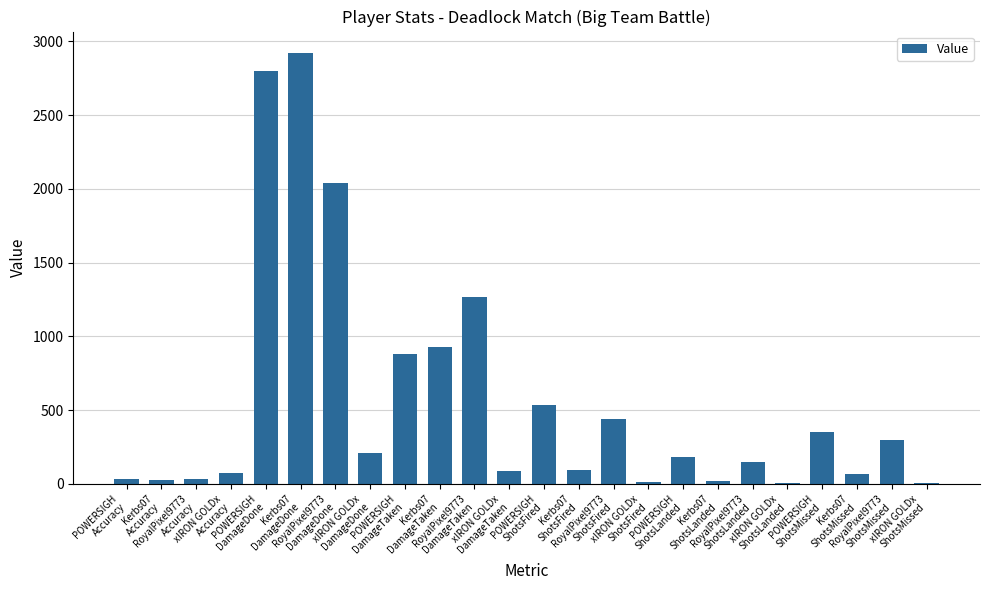

How many data points does each series have?

24